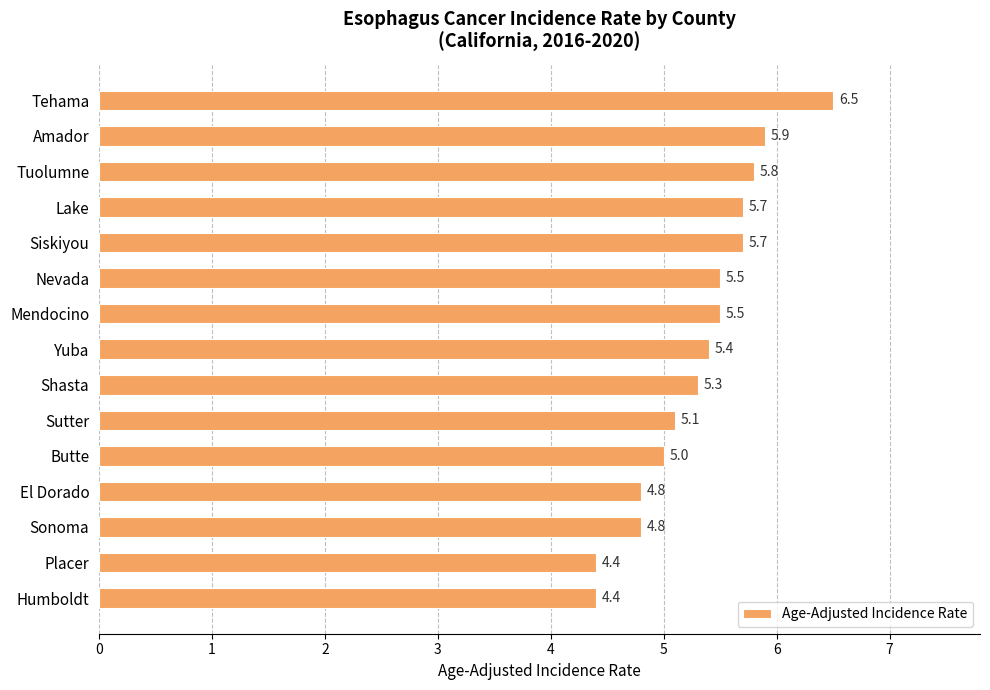

At which label is the value closest to 5?

Butte